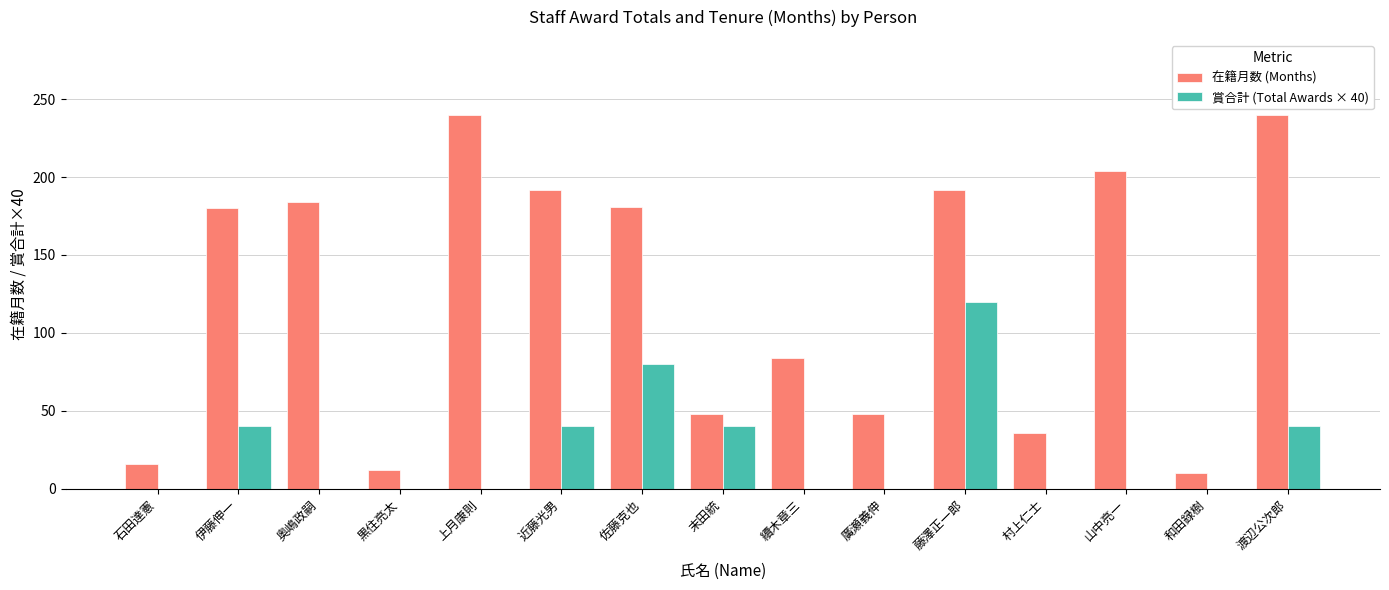

At which label is 在籍月数 (Months) closest to 125?

續木章三